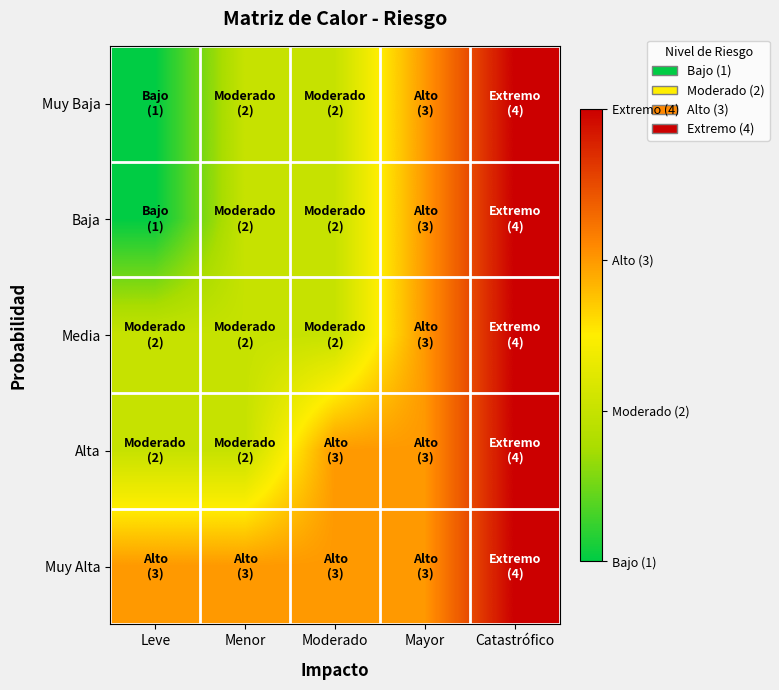

Reading left to right, extract all data points from this chart.

Muy Baja: Leve=1	Menor=2	Moderado=2	Mayor=3	Catastrófico=4
Baja: Leve=1	Menor=2	Moderado=2	Mayor=3	Catastrófico=4
Media: Leve=2	Menor=2	Moderado=2	Mayor=3	Catastrófico=4
Alta: Leve=2	Menor=2	Moderado=3	Mayor=3	Catastrófico=4
Muy Alta: Leve=3	Menor=3	Moderado=3	Mayor=3	Catastrófico=4